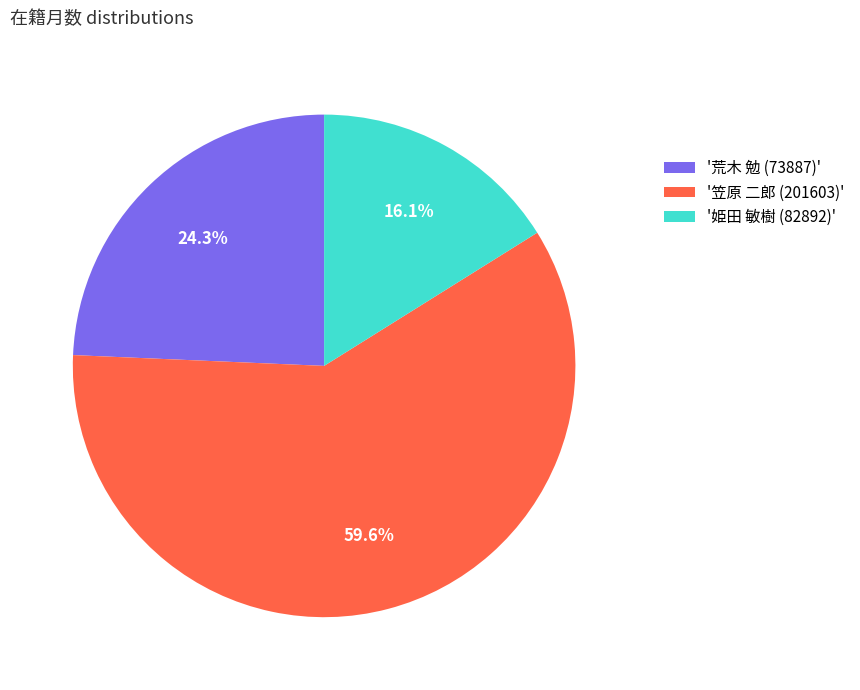

Is there any slice that represents more than half of the pie?

Yes